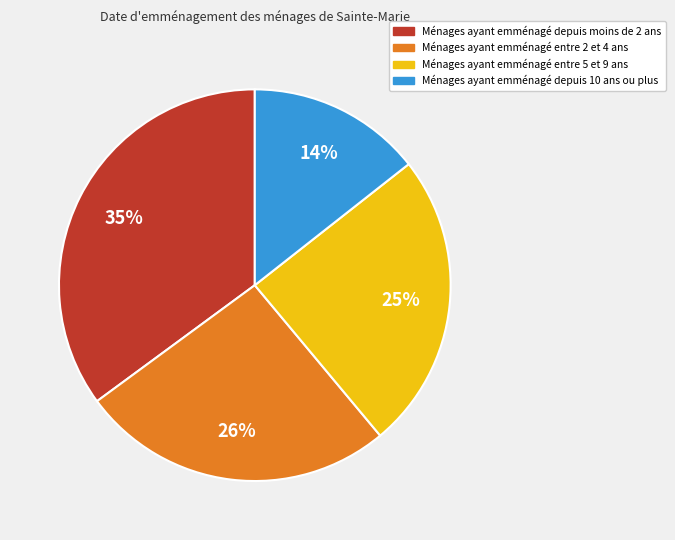

Does any single category account for the majority?

No